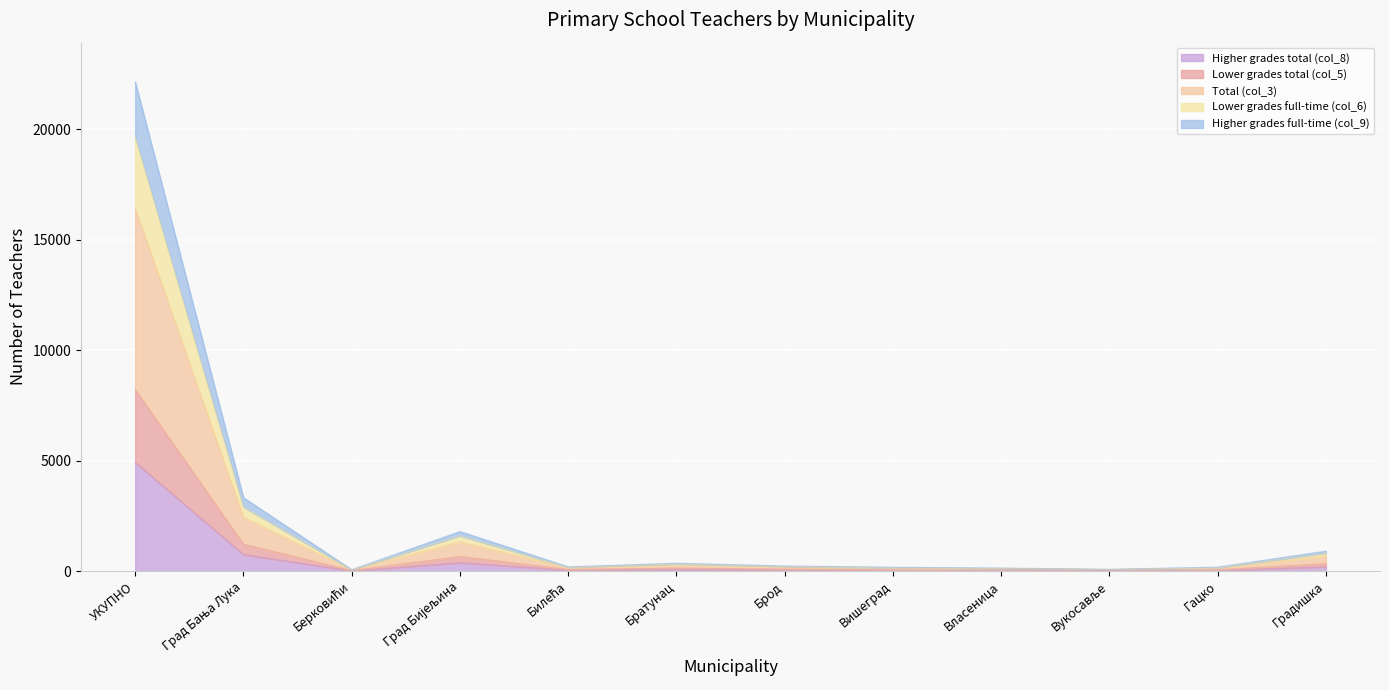

At which label does Higher grades total (col_8) reach its minimum?

Берковићи